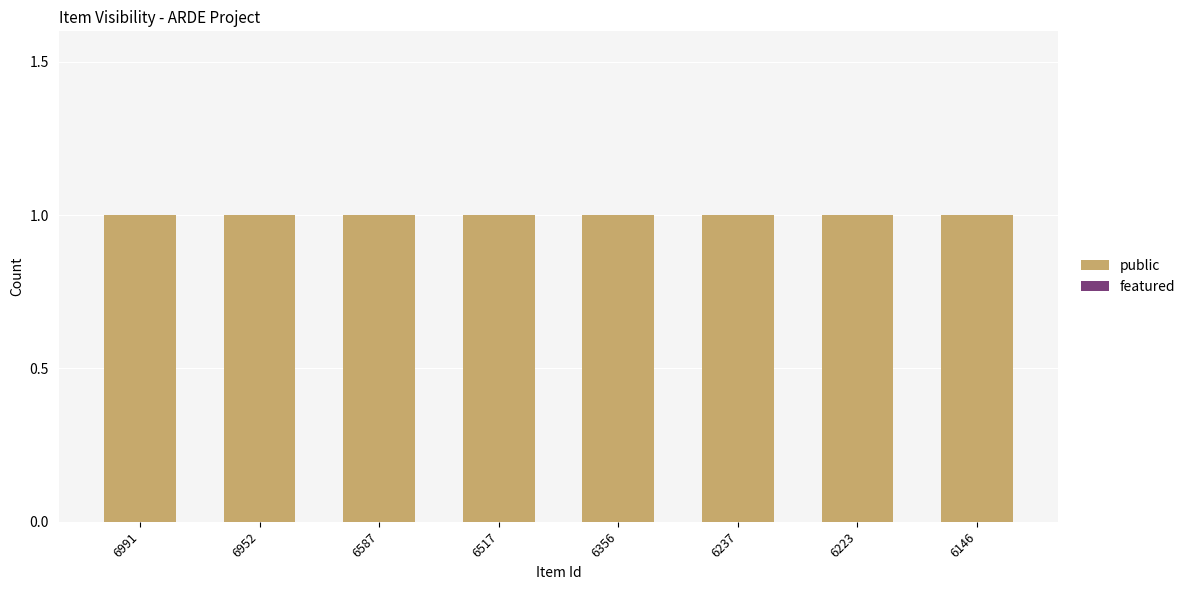

How many bars are there in each group?

2